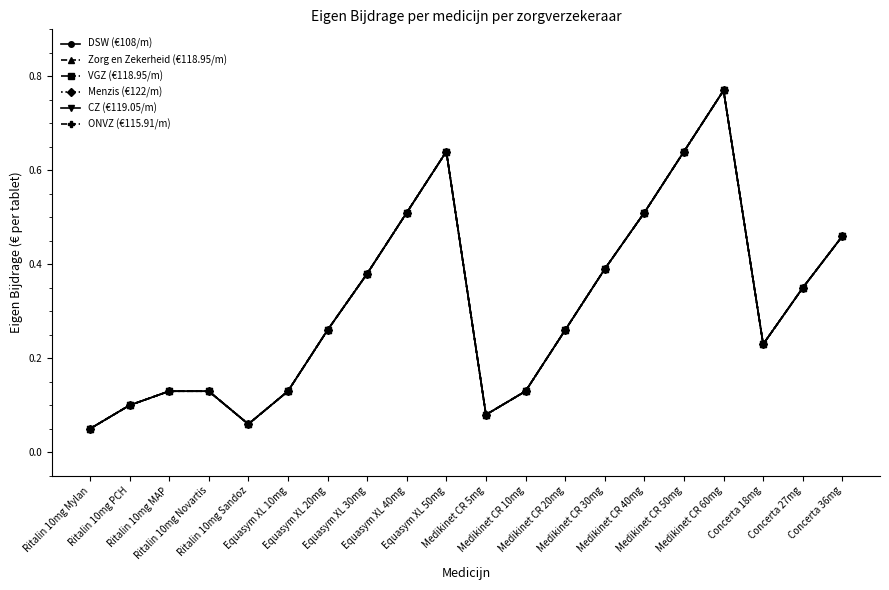

Does the chart have visible grid lines?

No